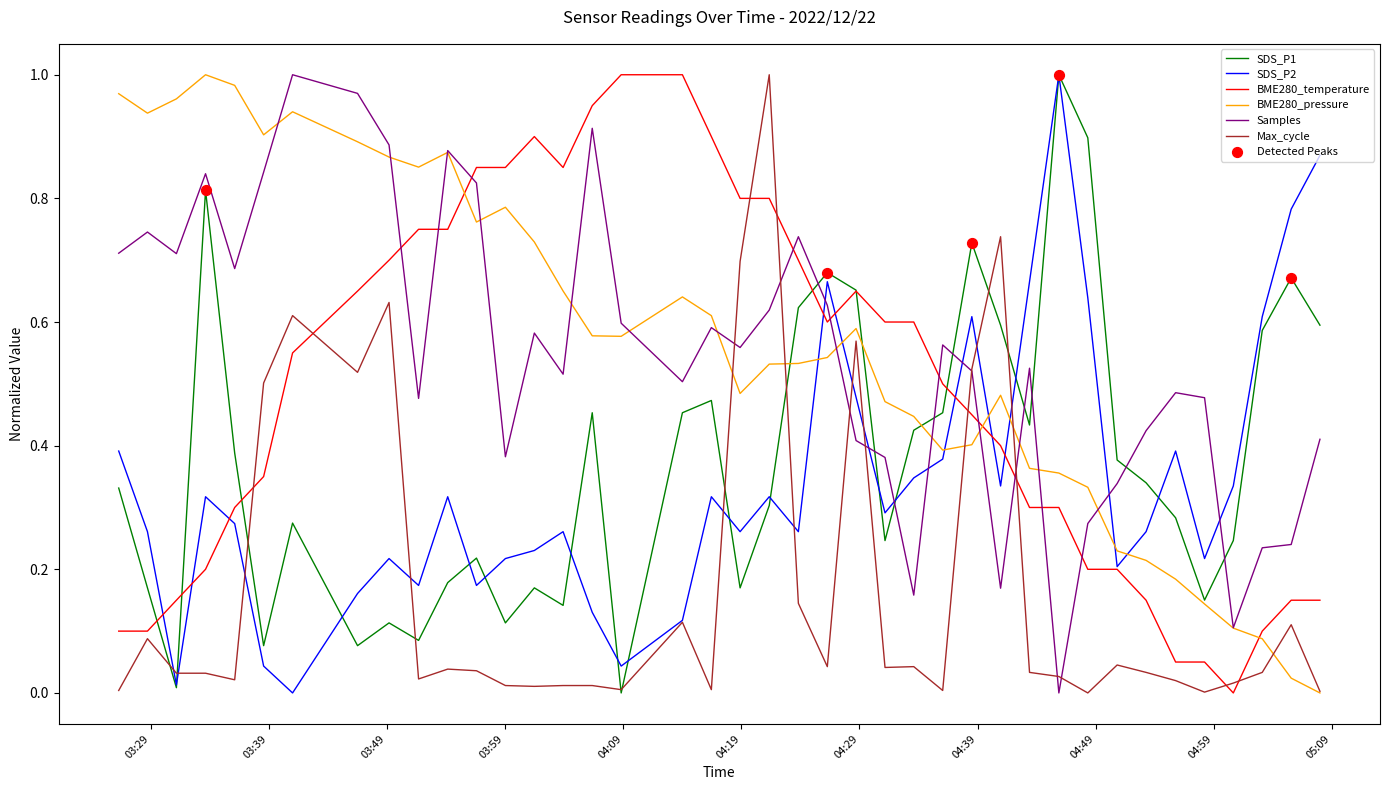

How many times do SDS_P2 and Samples cross each other?

7